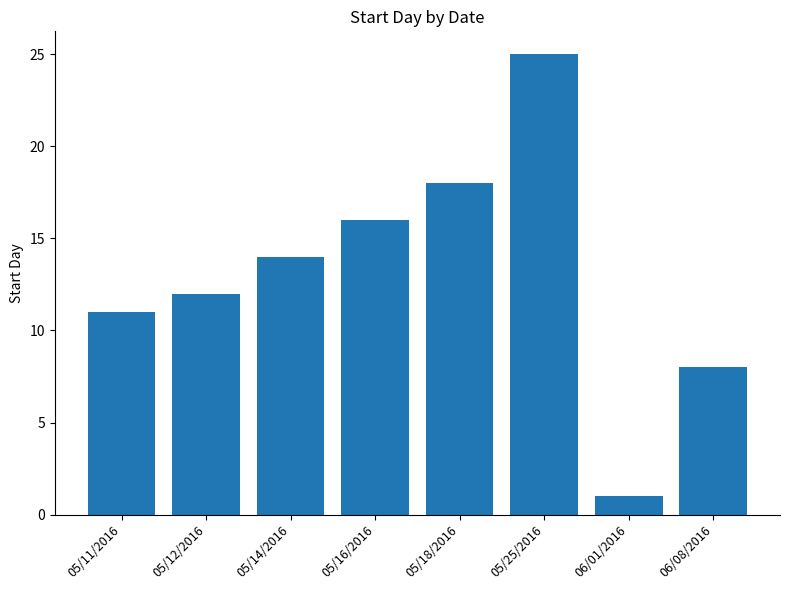

How many values are below 14?

4